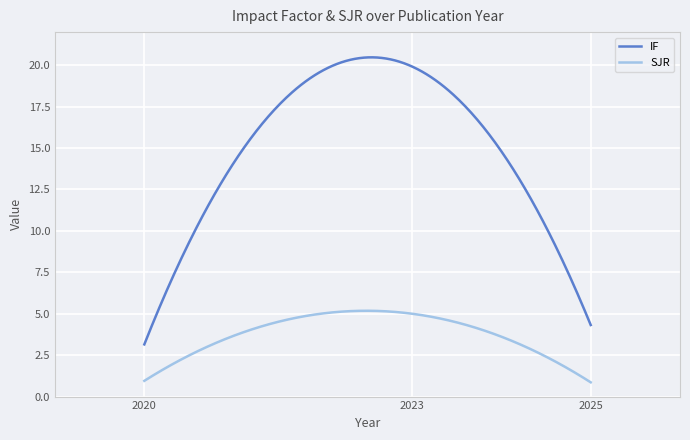

Which has a higher value, 2020 or 2023?

2023